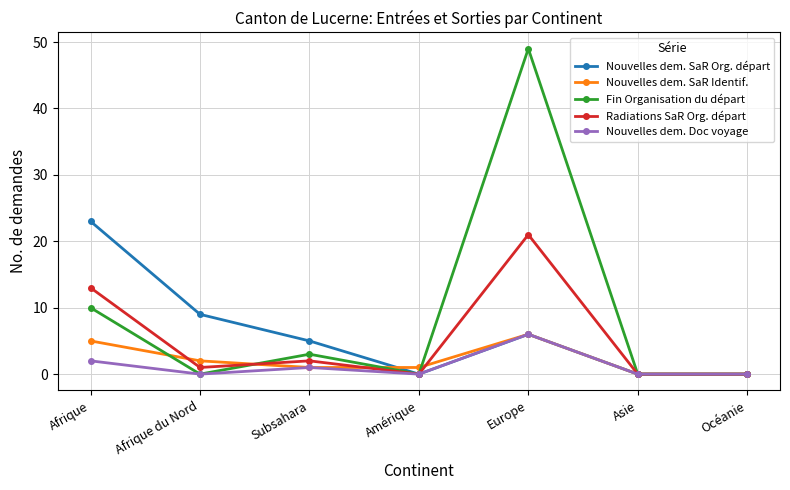

Count the number of data series in this chart.

5